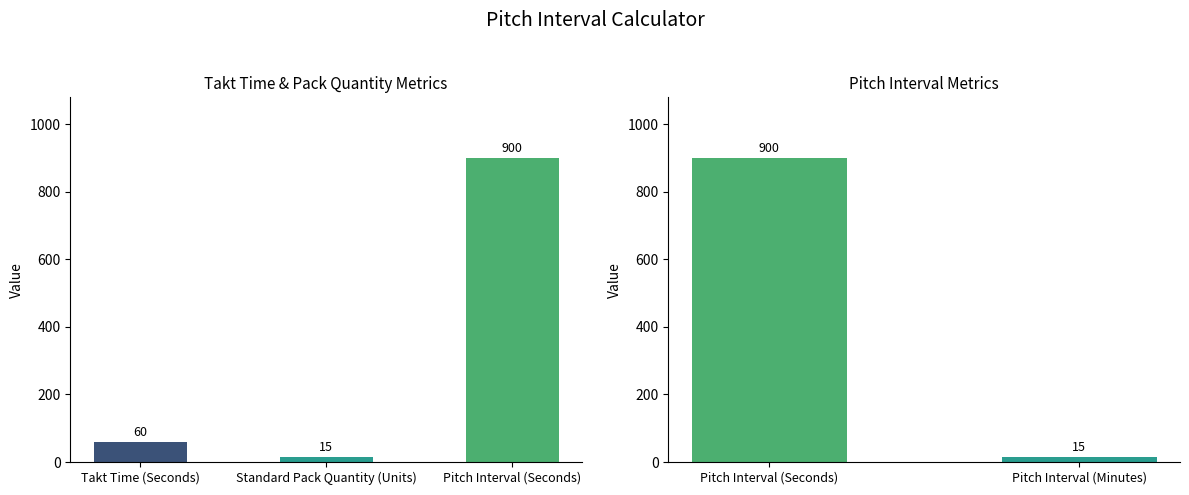

What is the greatest value displayed?

900